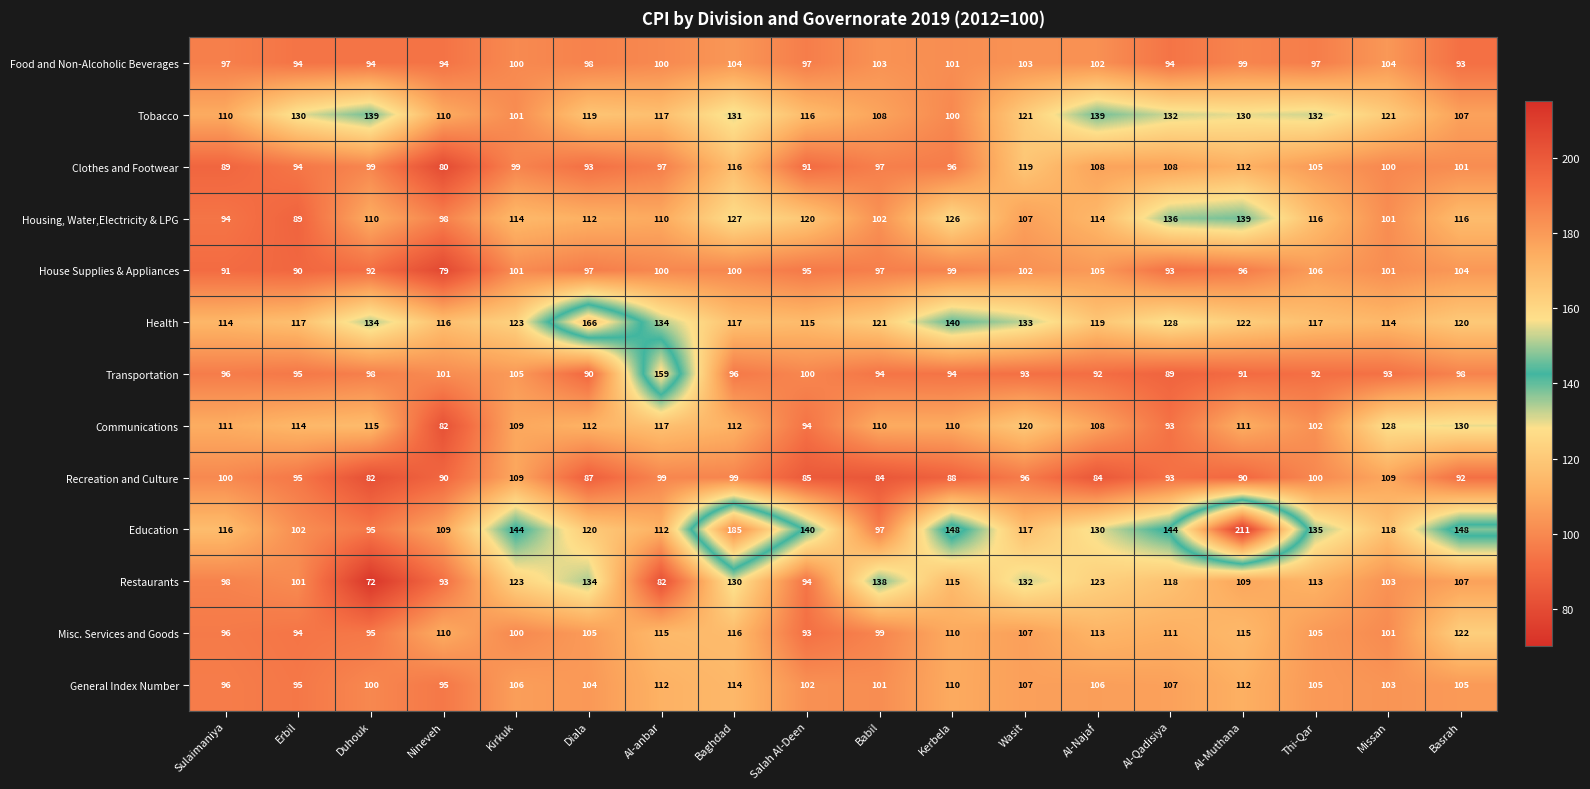

True or false: Clothes and Footwear has a value of 32 at Al-Najaf.

False